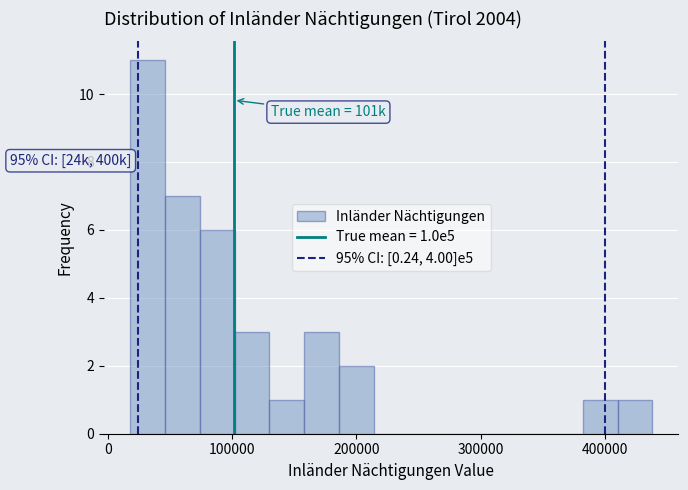

Read against the x-axis, roughly where is the centre of the tallest bar?

30000